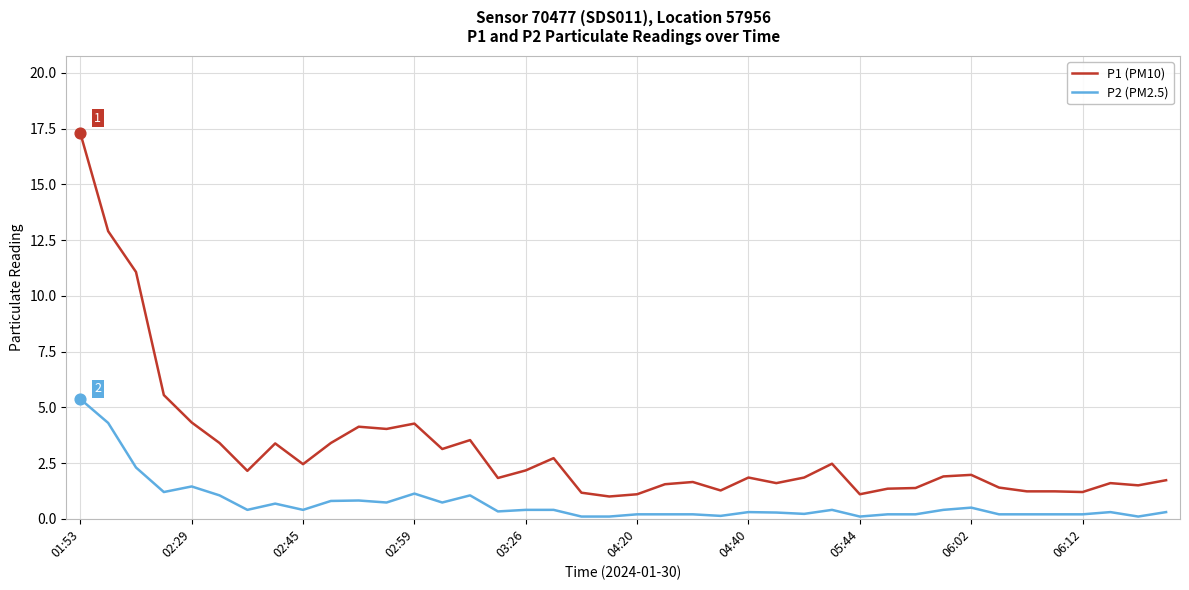

Which series has the largest range (max minus min)?

P1 (PM10)